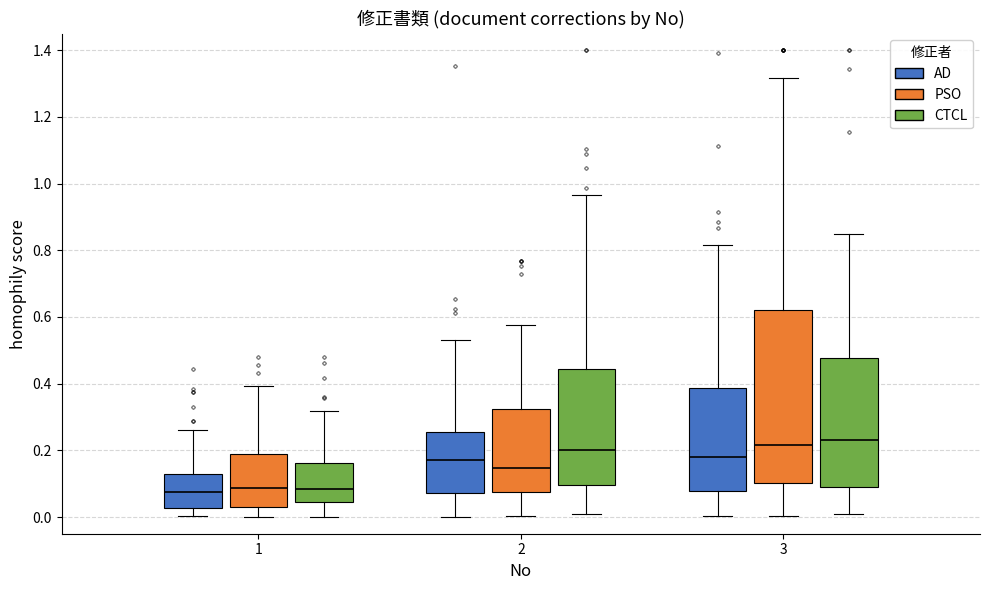

Reading left to right, read every box against the y-axis: the position of its median line, the range the box covers, and the ends of its whiskers. The values are not printed on the chart, so give them approximately, as read against the axis.

1 (AD): median 0.08, box 0.02 to 0.14, whiskers 0.00 to 0.26
1 (PSO): median 0.08, box 0.04 to 0.18, whiskers 0.00 to 0.40
1 (CTCL): median 0.08, box 0.04 to 0.16, whiskers 0.00 to 0.32
2 (AD): median 0.18, box 0.08 to 0.26, whiskers 0.00 to 0.52
2 (PSO): median 0.14, box 0.08 to 0.32, whiskers 0.00 to 0.58
2 (CTCL): median 0.20, box 0.10 to 0.44, whiskers 0.02 to 0.96
3 (AD): median 0.18, box 0.08 to 0.38, whiskers 0.00 to 0.82
3 (PSO): median 0.22, box 0.10 to 0.62, whiskers 0.00 to 1.32
3 (CTCL): median 0.24, box 0.10 to 0.48, whiskers 0.00 to 0.84